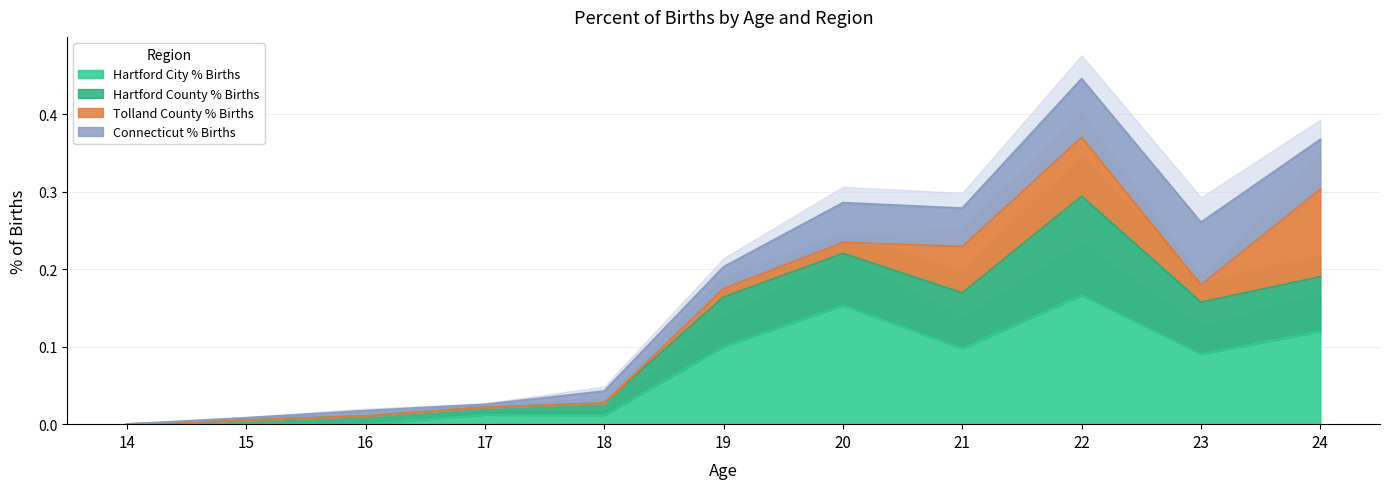

Does the chart display data point markers on the line(s)?

No